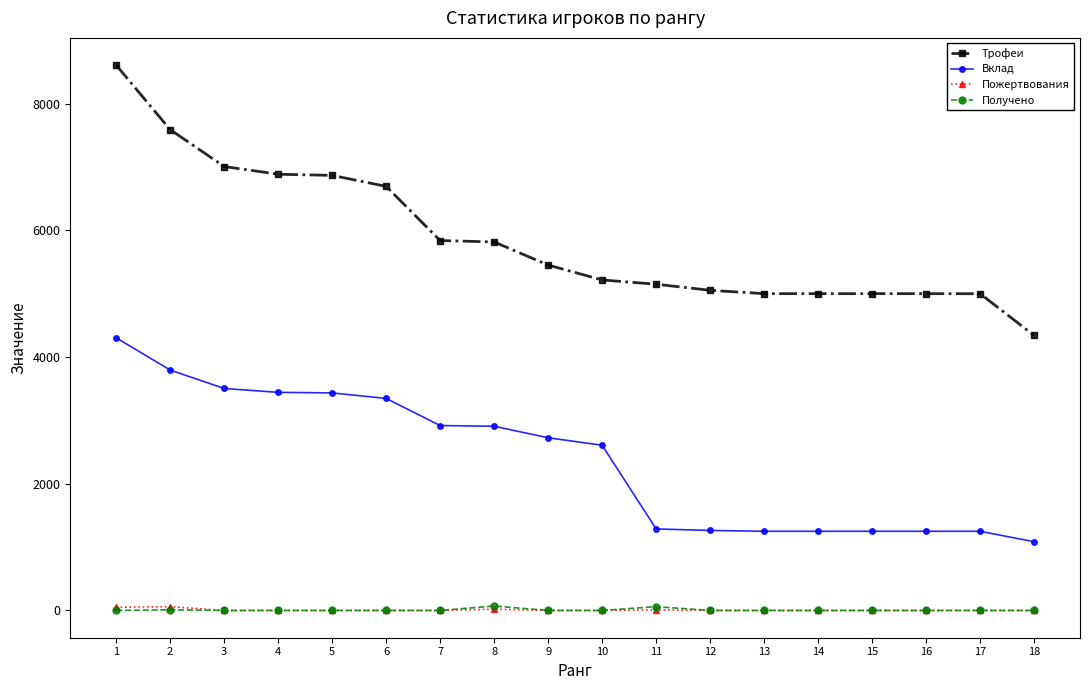

What is the total value across all series at 3?

10512